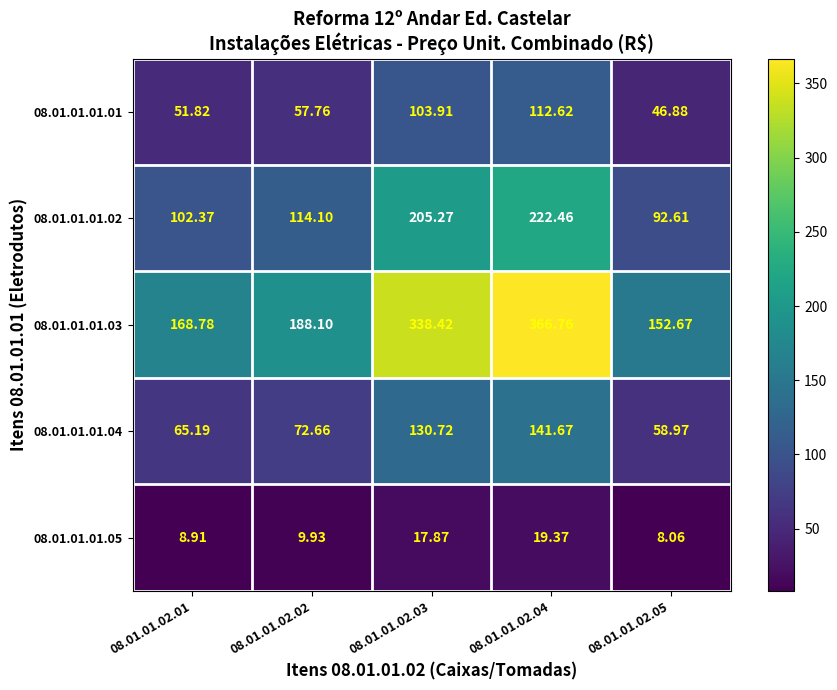

How many series are shown in this chart?

5